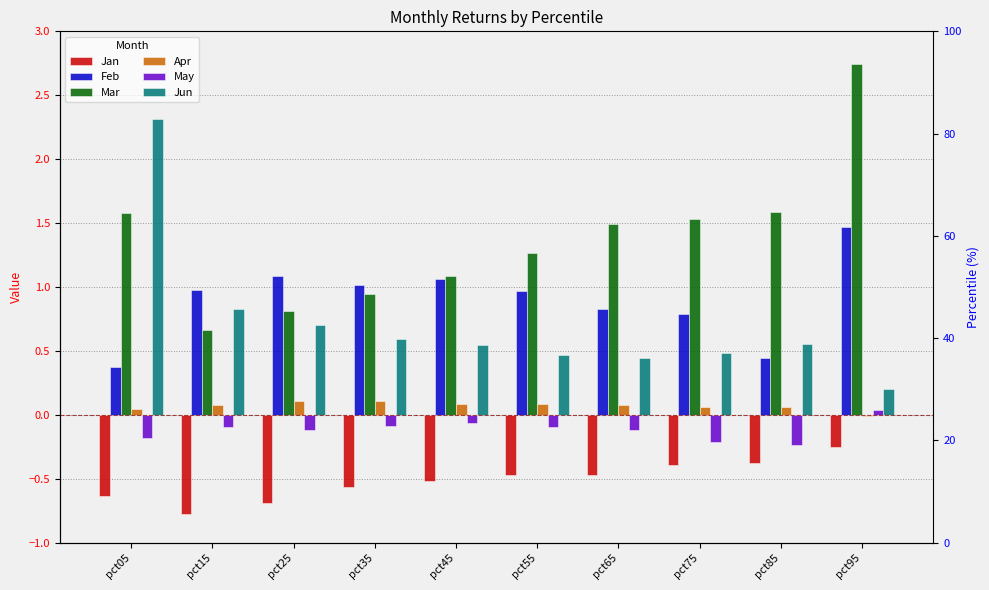

What are all the series names shown in the legend?

Jan, Feb, Mar, Apr, May, Jun